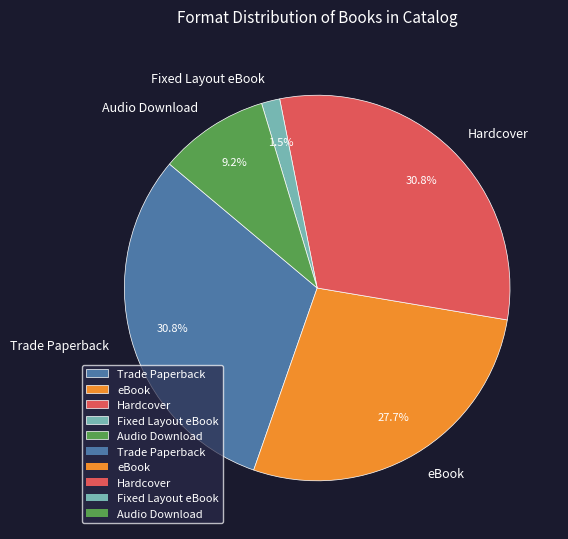

How many segments does this pie chart have?

5